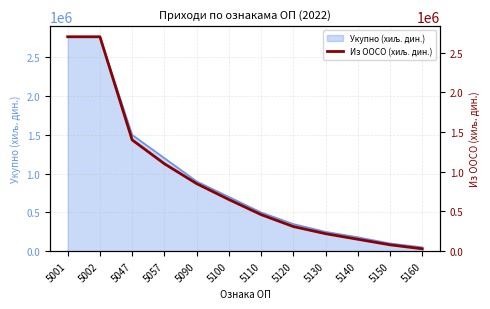

Reading left to right, extract all data points from this chart.

5001=2698311	5002=2698311	5047=1400000	5057=1100000	5090=850000	5100=650000	5110=460000	5120=310000	5130=220000	5140=150000	5150=80000	5160=30000